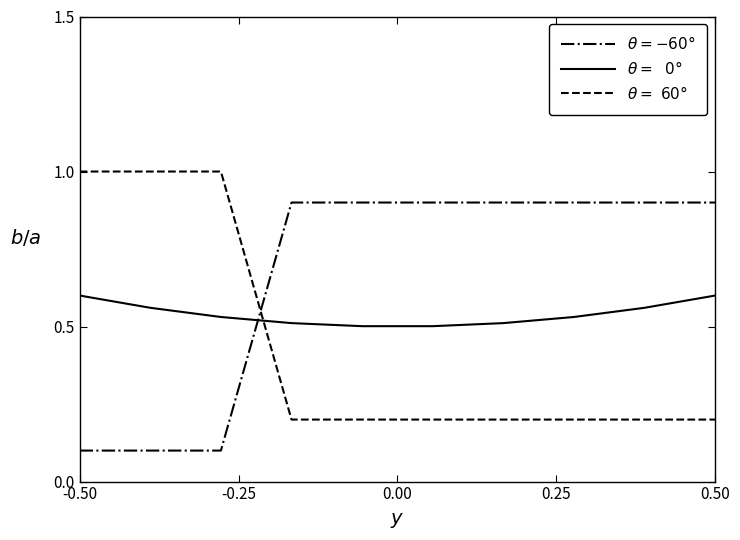

What is the value of the $\theta =\ \ 0°$ point at the 10th from the left?

0.6